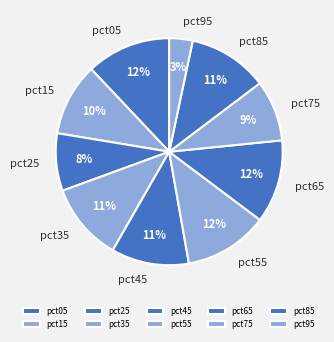

Does pct75 account for over 50% of the chart?

No